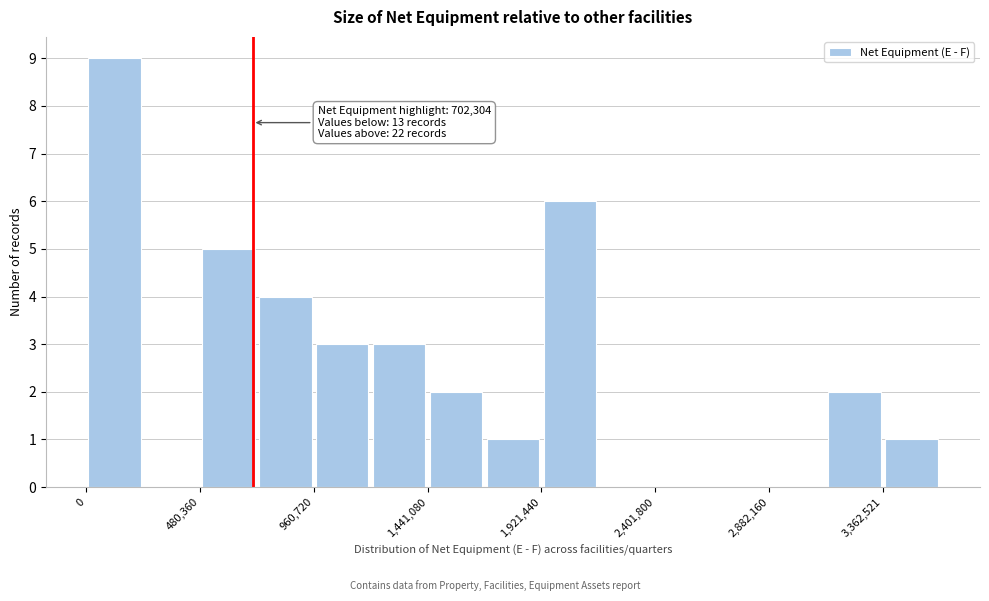

Which range on the x-axis has the tallest bar?

0 to 250000